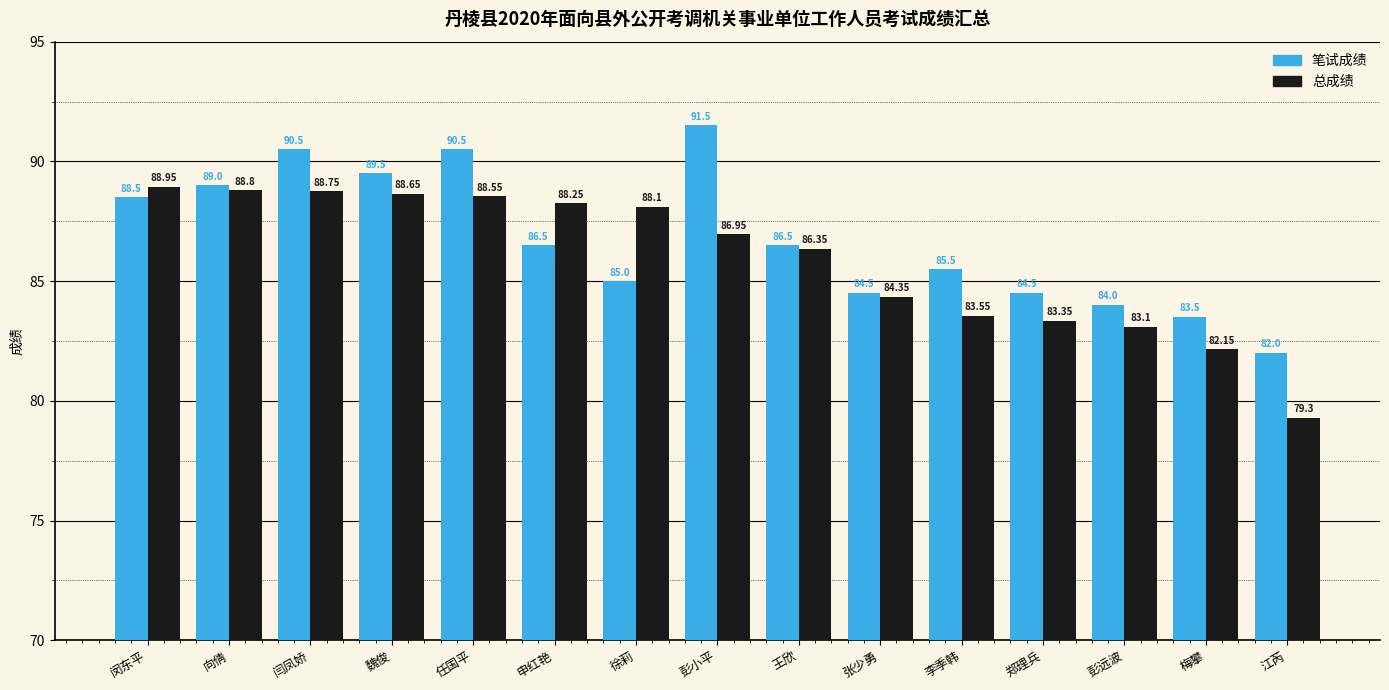

List the series in order of their overall mean, lowest first.

总成绩, 笔试成绩